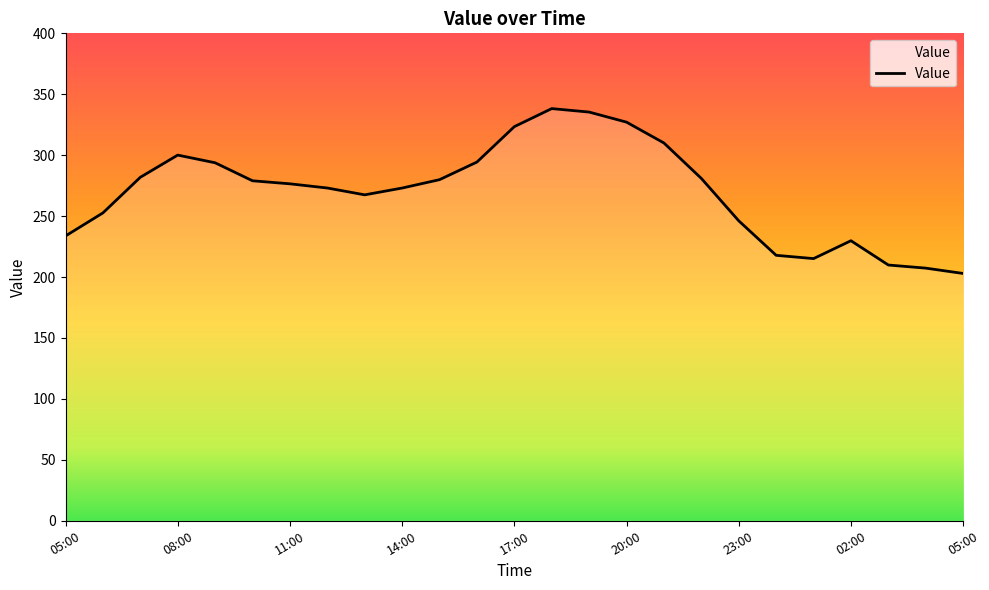

What is the greatest value displayed?

338.2